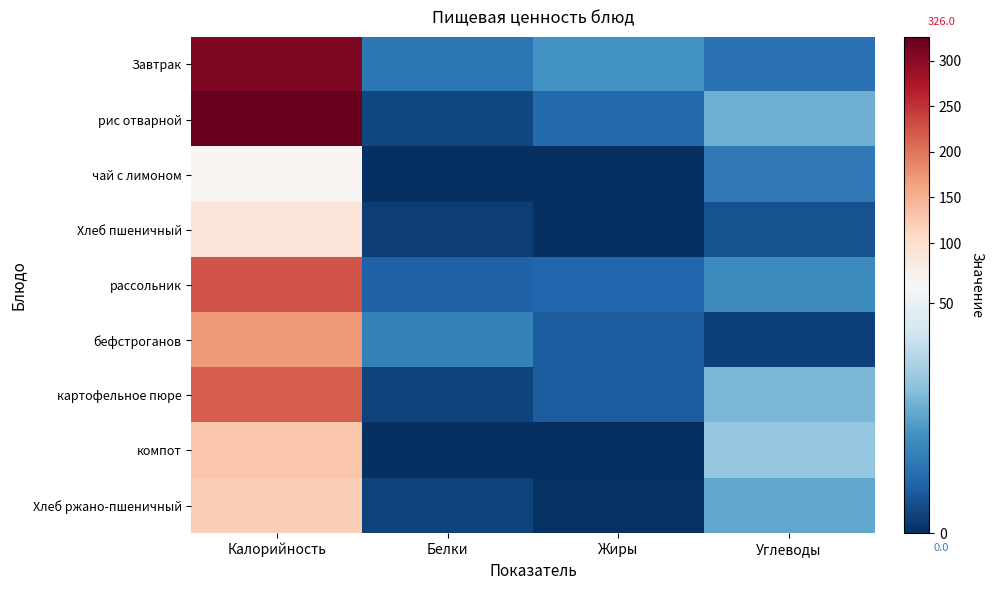

How many distinct data groups are displayed?

9